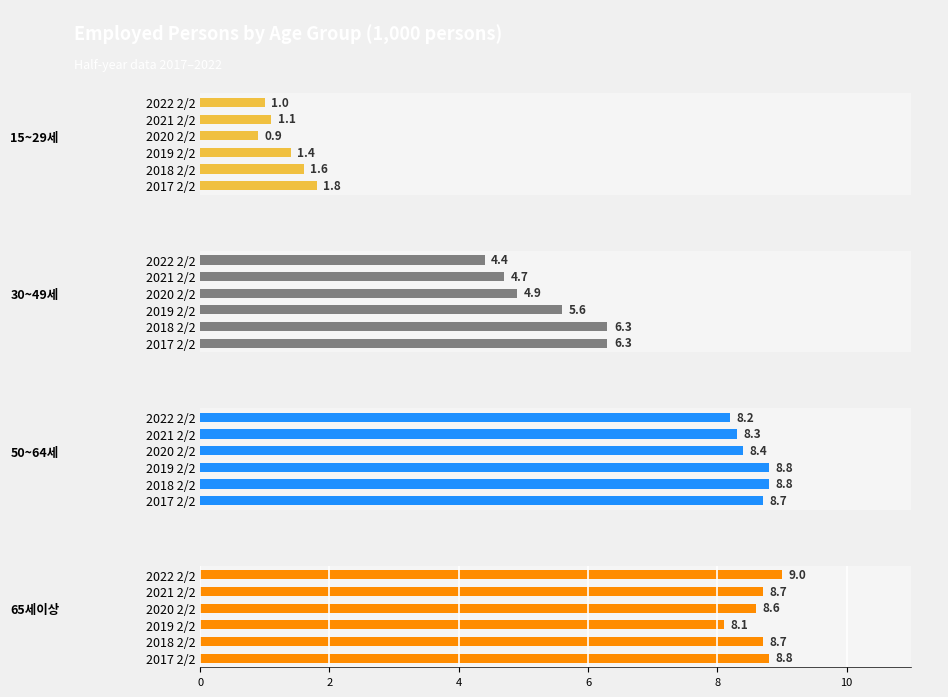

Which series has the largest total across all categories?

65세이상